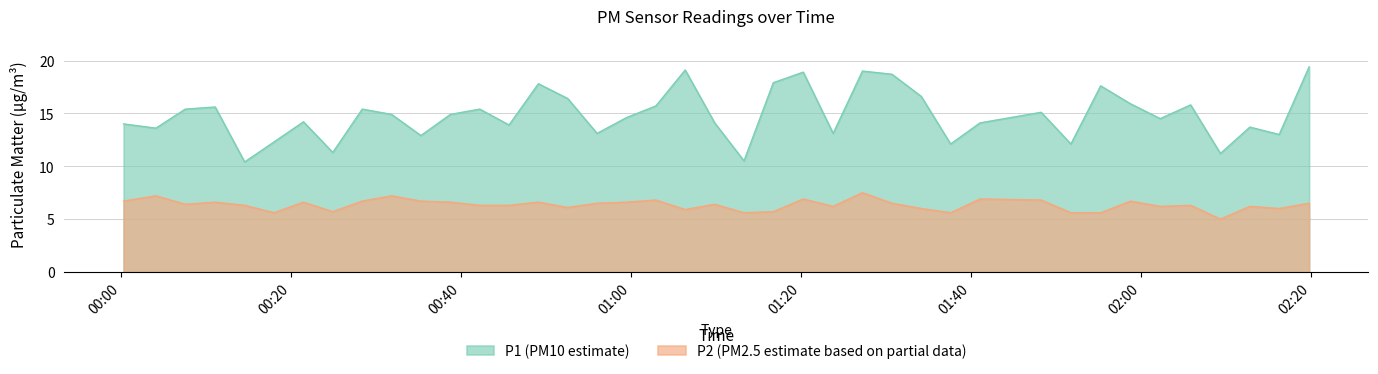

How many lines are shown in the chart?

2